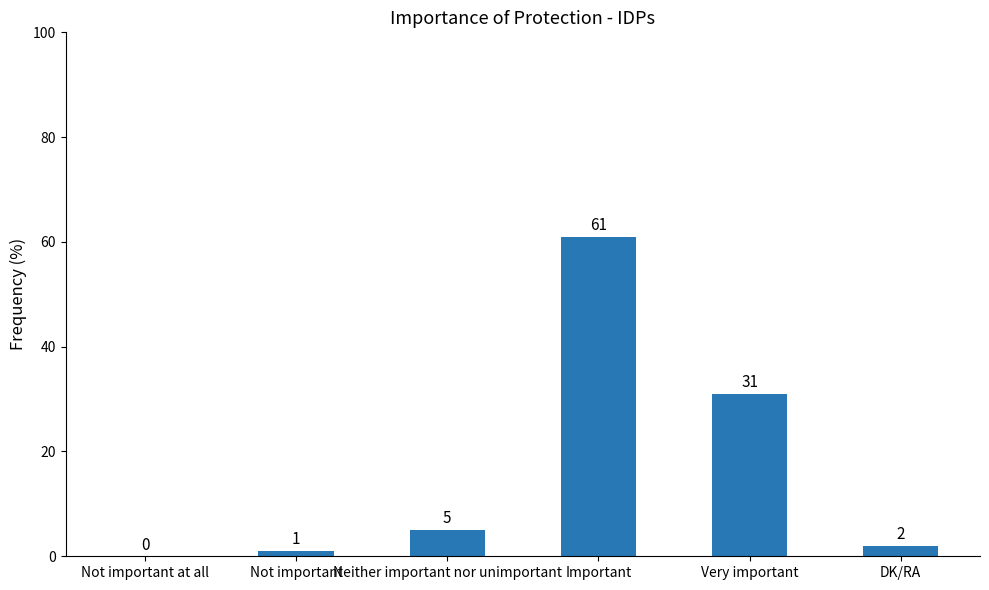

What is the sum of all values?

100